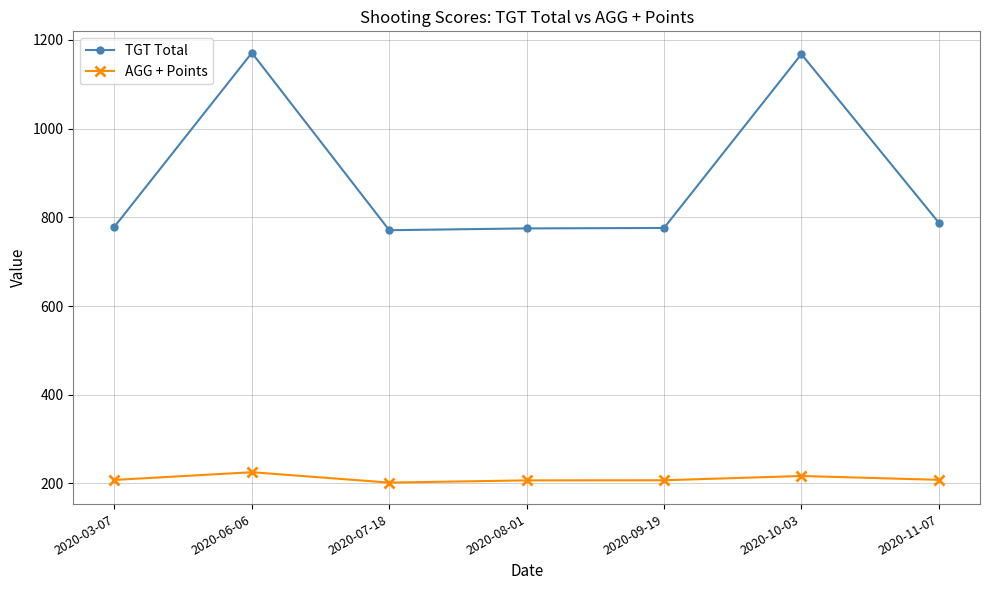

How many lines are shown in the chart?

2